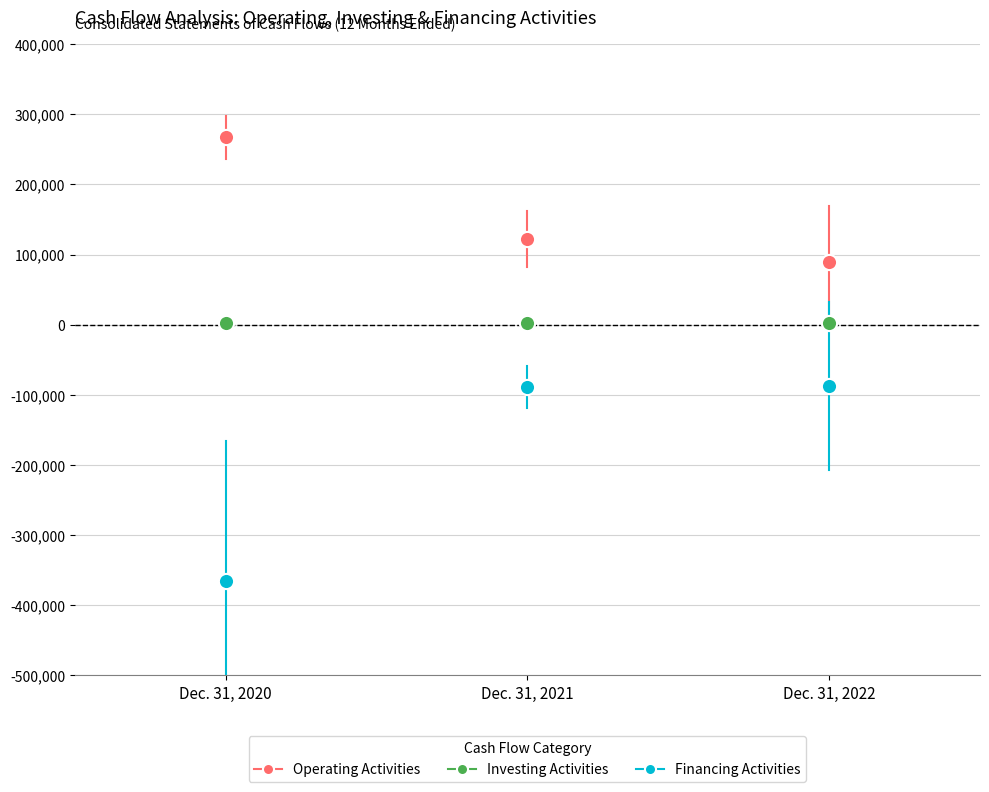

Which series contains the highest Y value?

Operating Activities